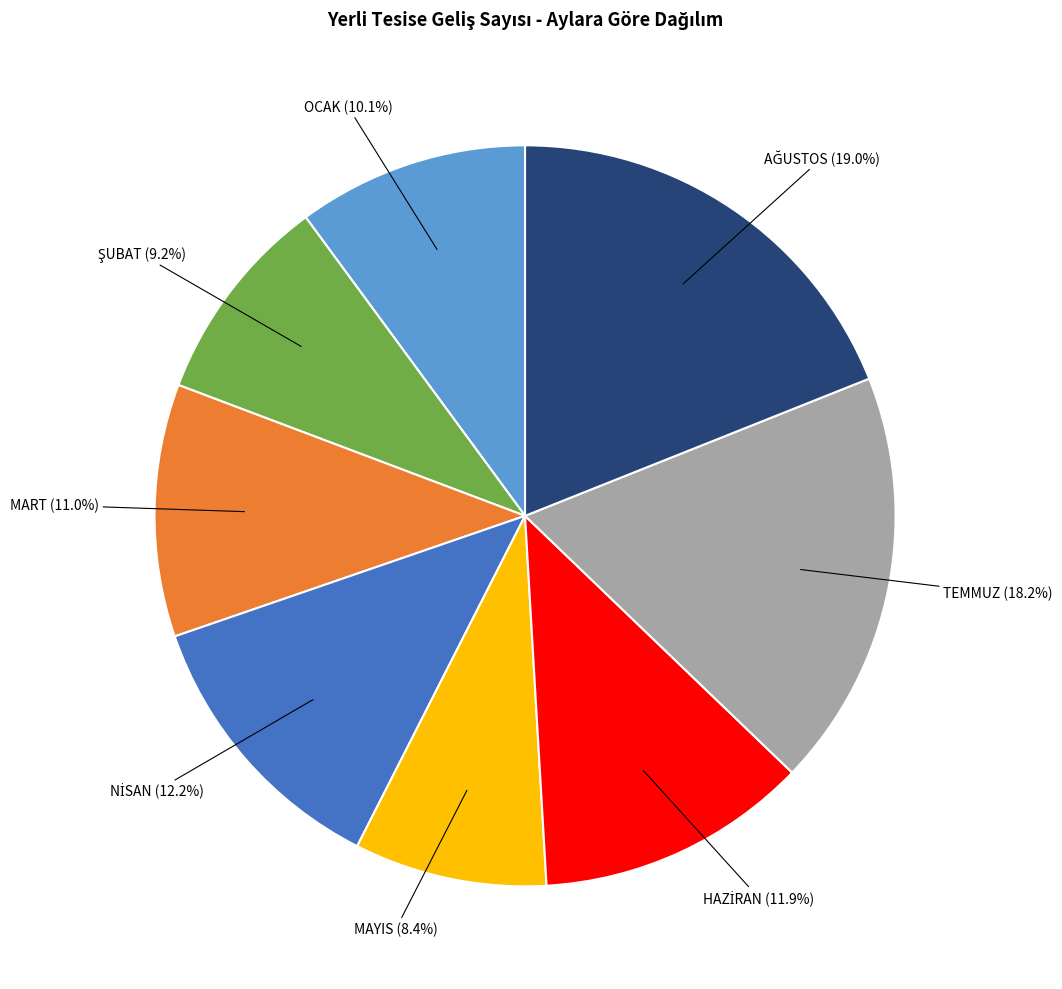

Count the number of slices in the pie.

8